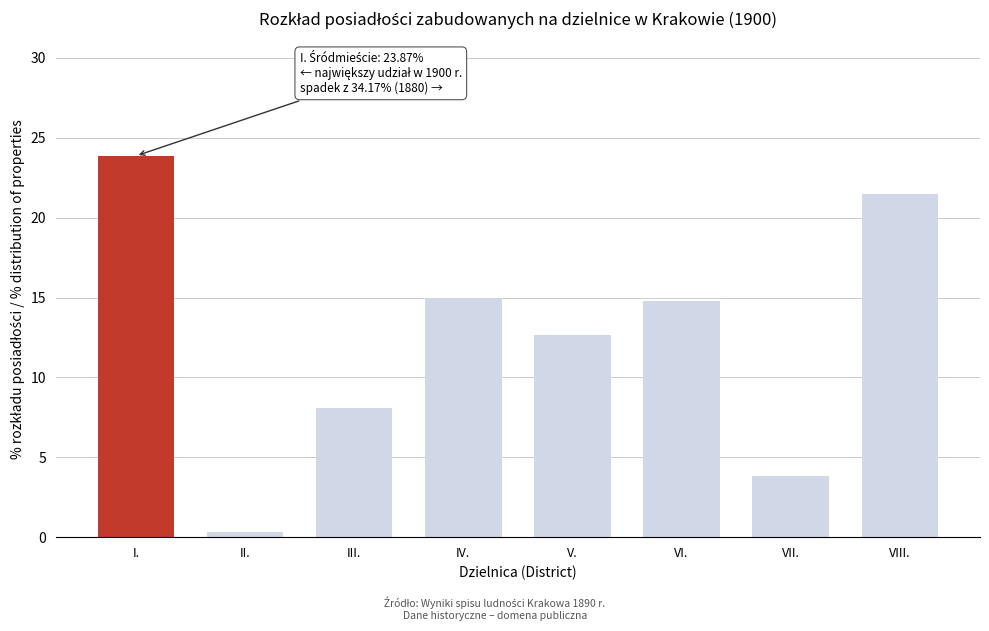

Reading right to left, transcribe all the data shown in this chart.

VIII.=21.5	VII.=3.9	VI.=14.8	V.=12.7	IV.=15.0	III.=8.1	II.=0.3	I.=23.9